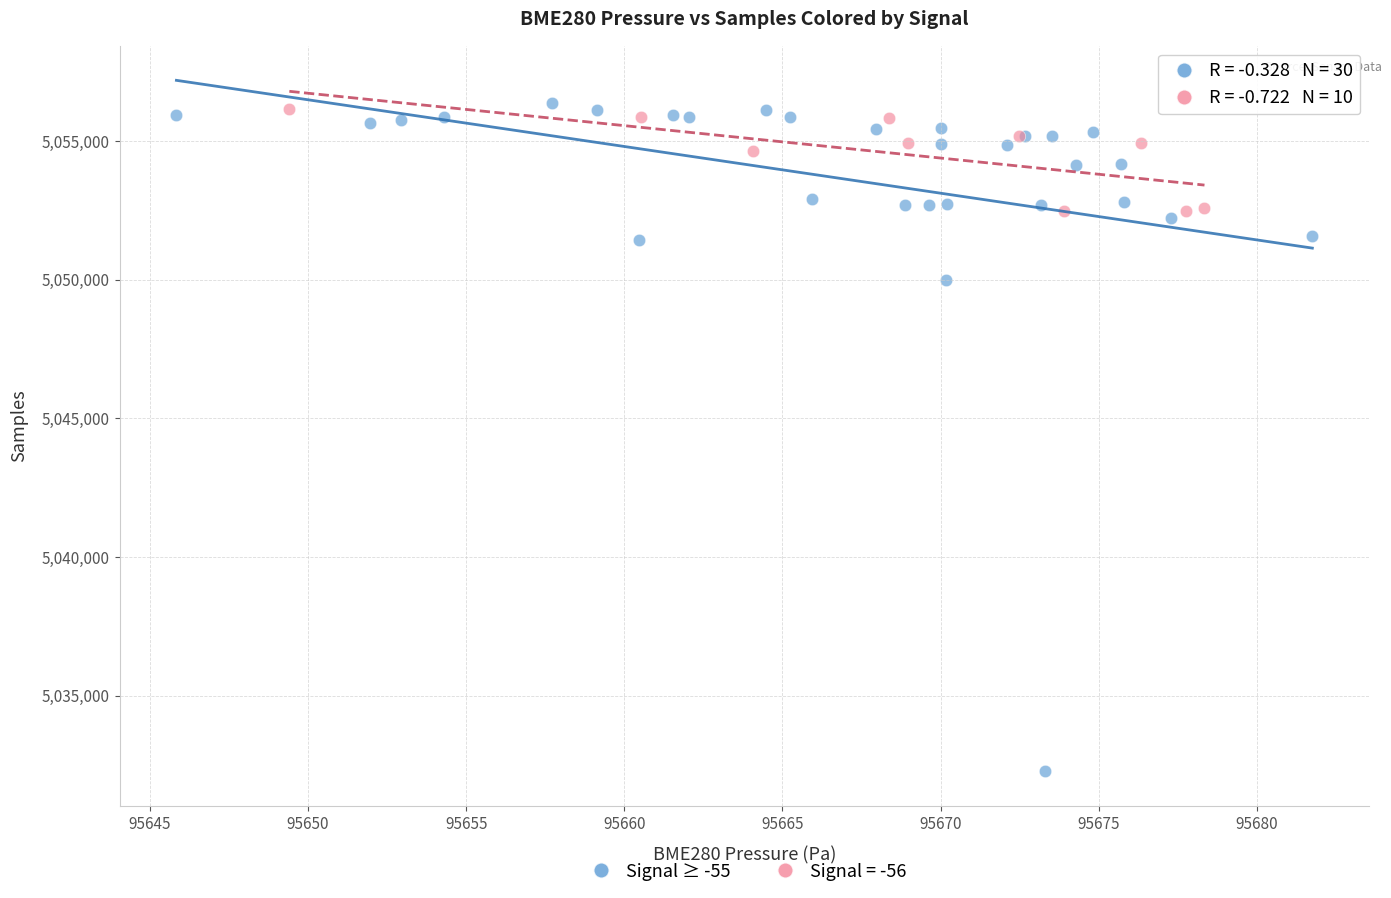

Which series contains the lowest Y value?

Signal ≥ -55